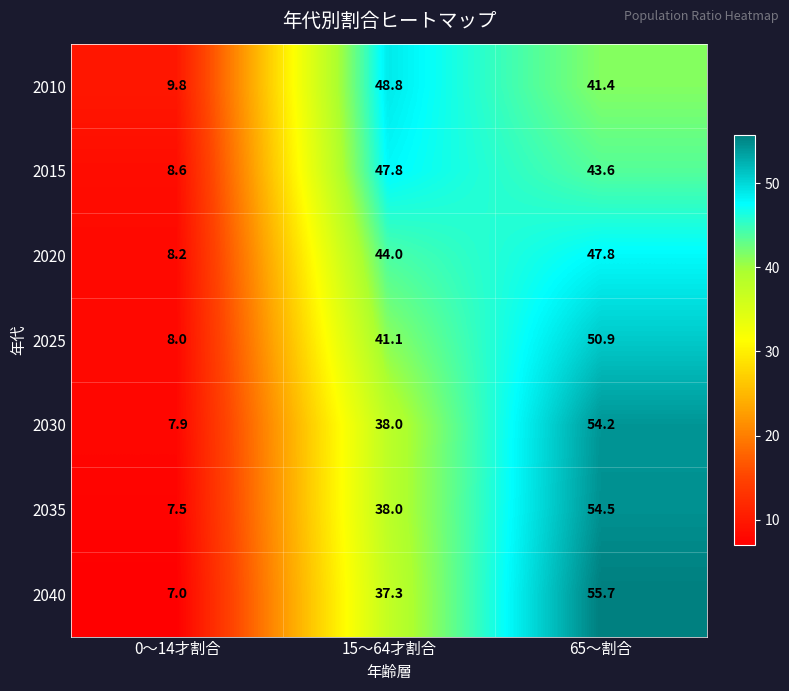

What is the difference between the maximum and minimum values in the 2035 series?

47.0